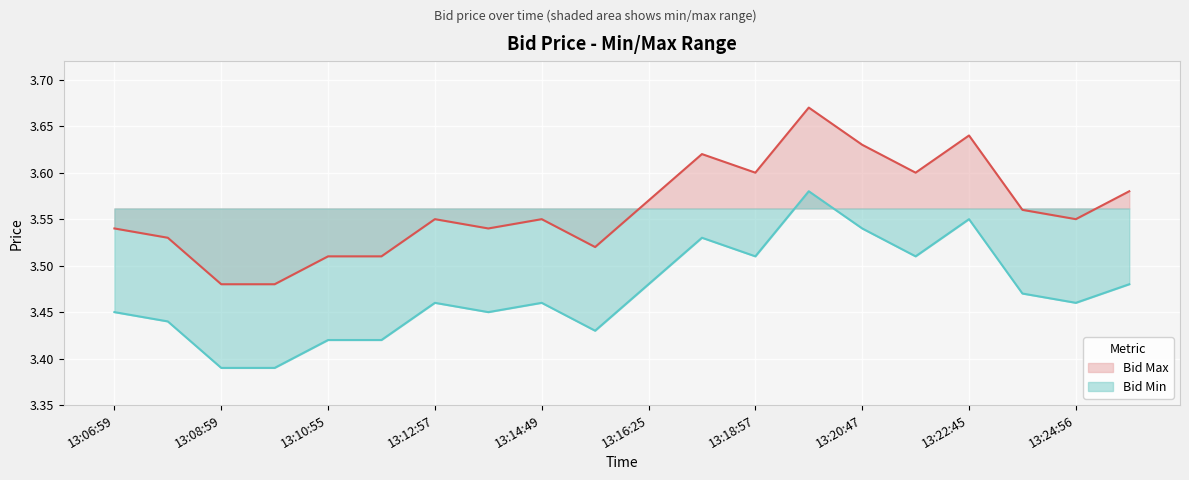

Rank the series at 13:08:59 from lowest to highest value.

Bid Min, Bid Max